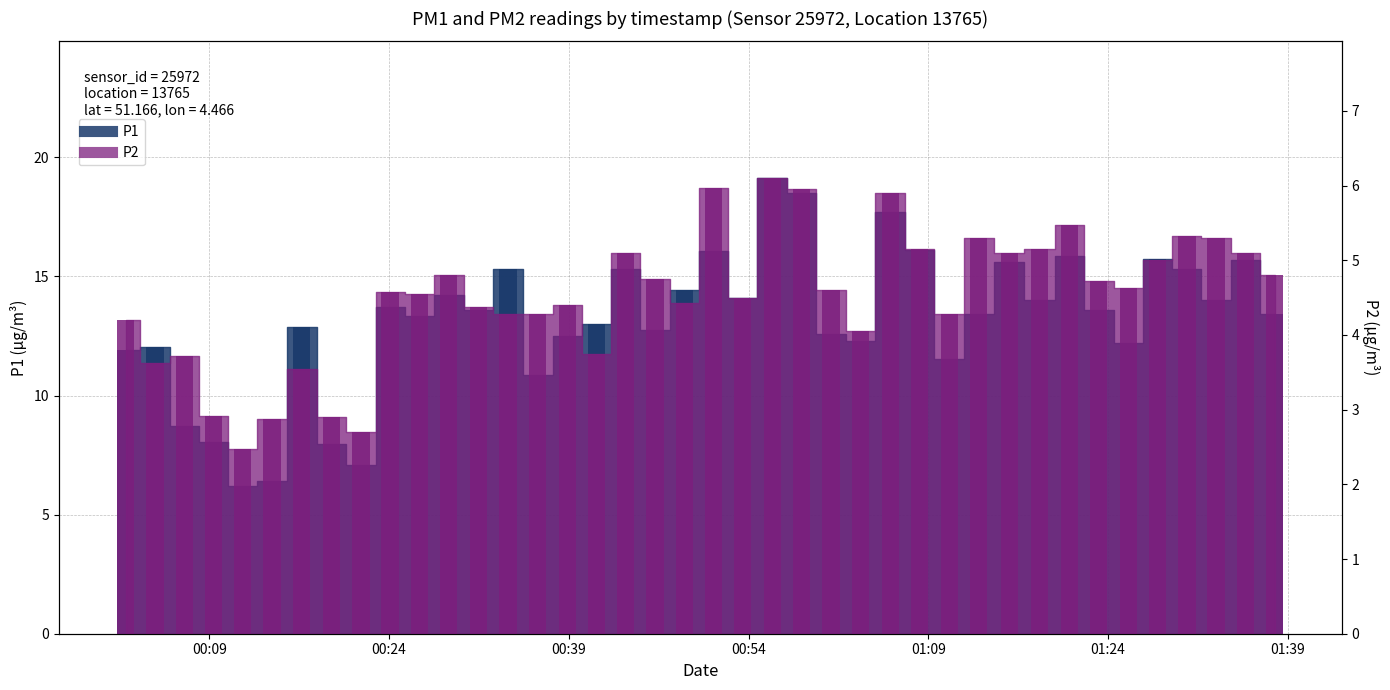

Which has a higher value, 2022-12-26T00:43:45 or 2022-12-26T00:55:59?

2022-12-26T00:55:59